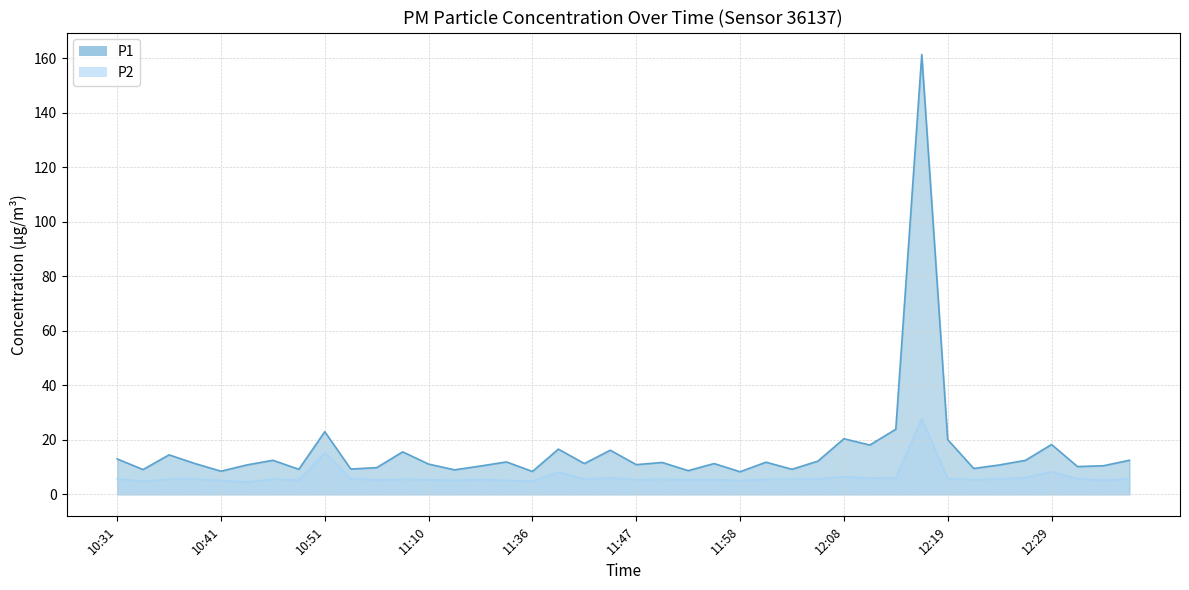

What position from the right is 12:08?

12